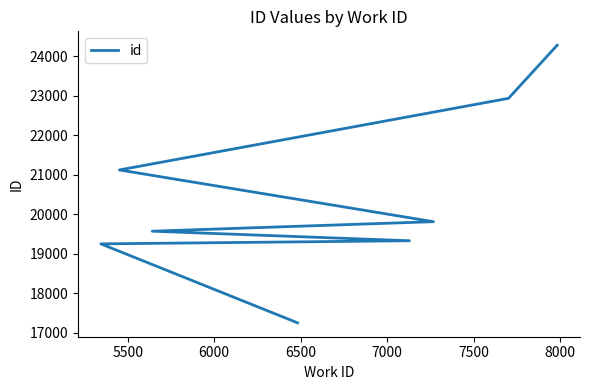

What is the approximate value at 7000, to the nearest 100?

19800